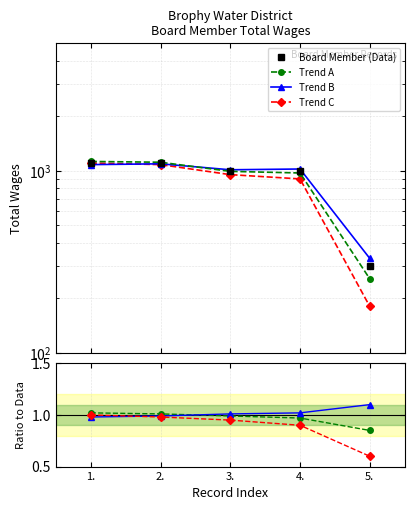

The value of Trend C at 1. is 1.0. True or false?

True